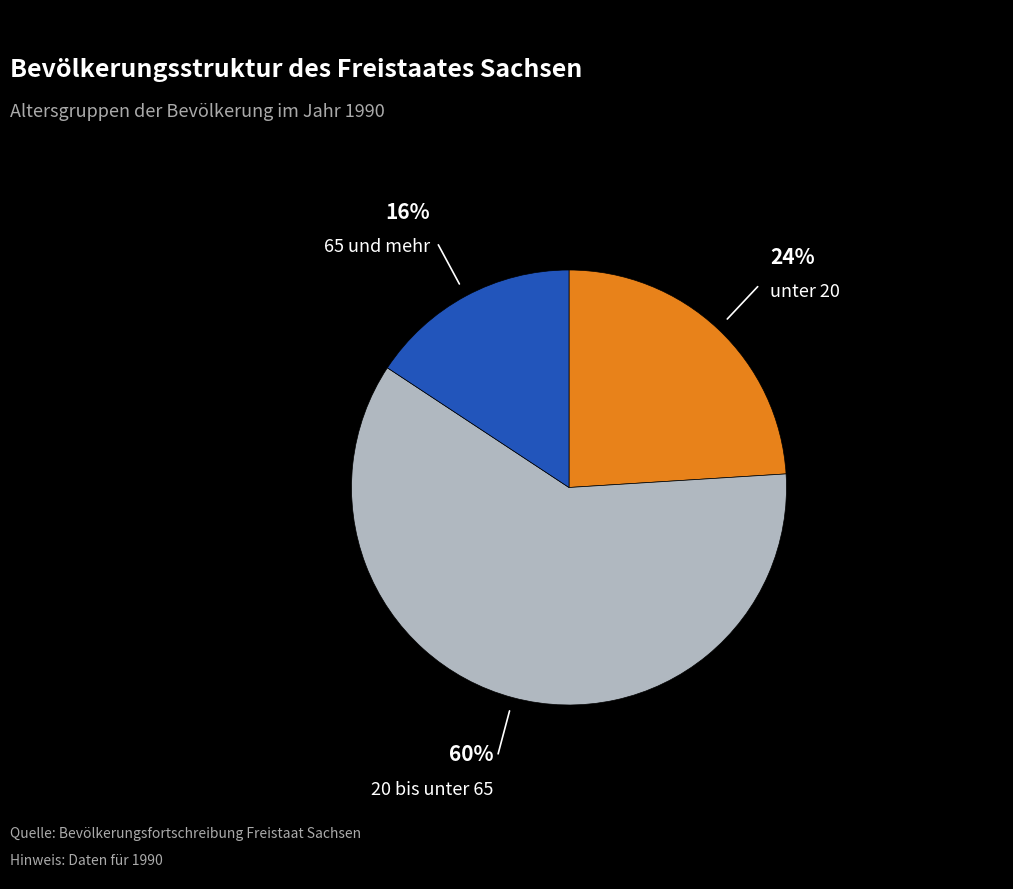

Is there a majority slice in this chart?

Yes